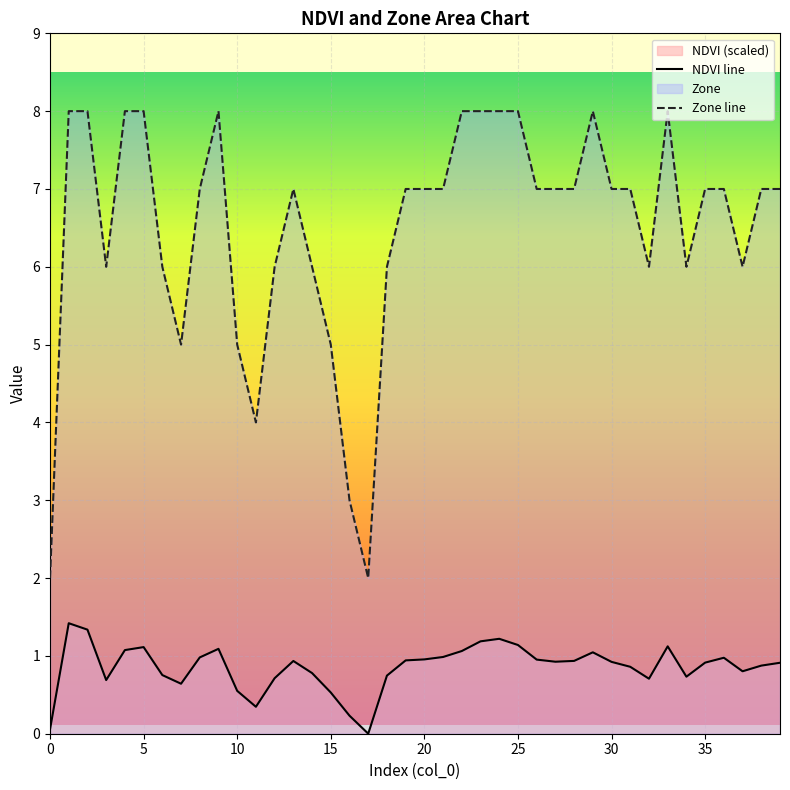

True or false: NDVI and Zone cross at least once.

False